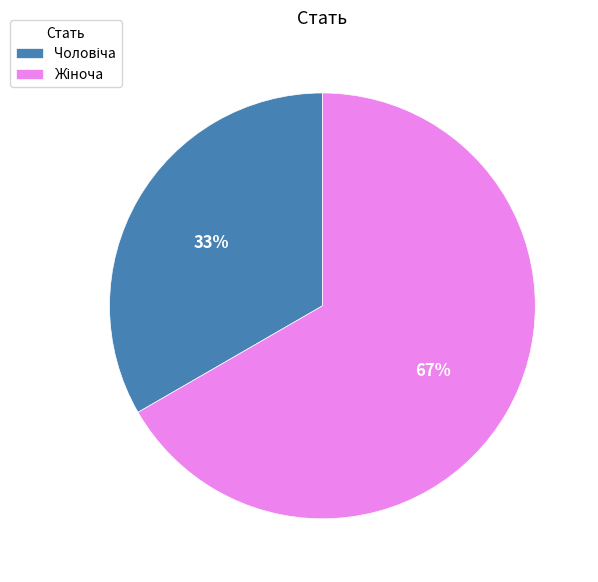

To the nearest percent, what is the average slice percentage?

50%